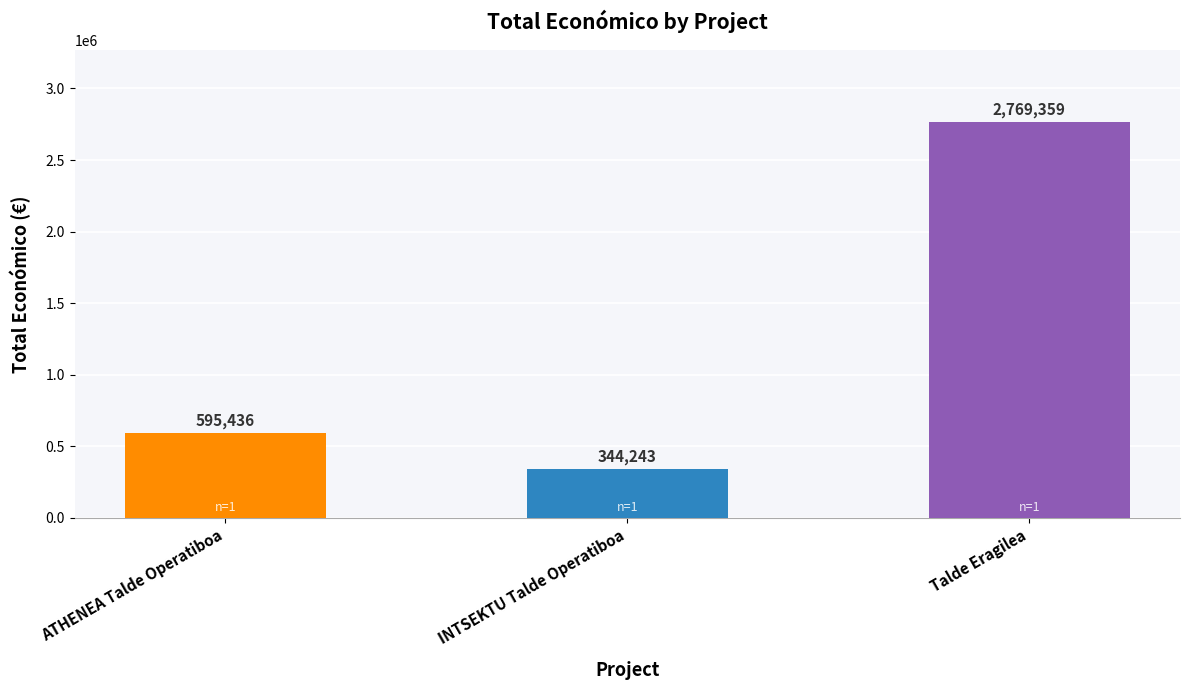

Is it true that the value at Talde Eragilea is 2769359?

True